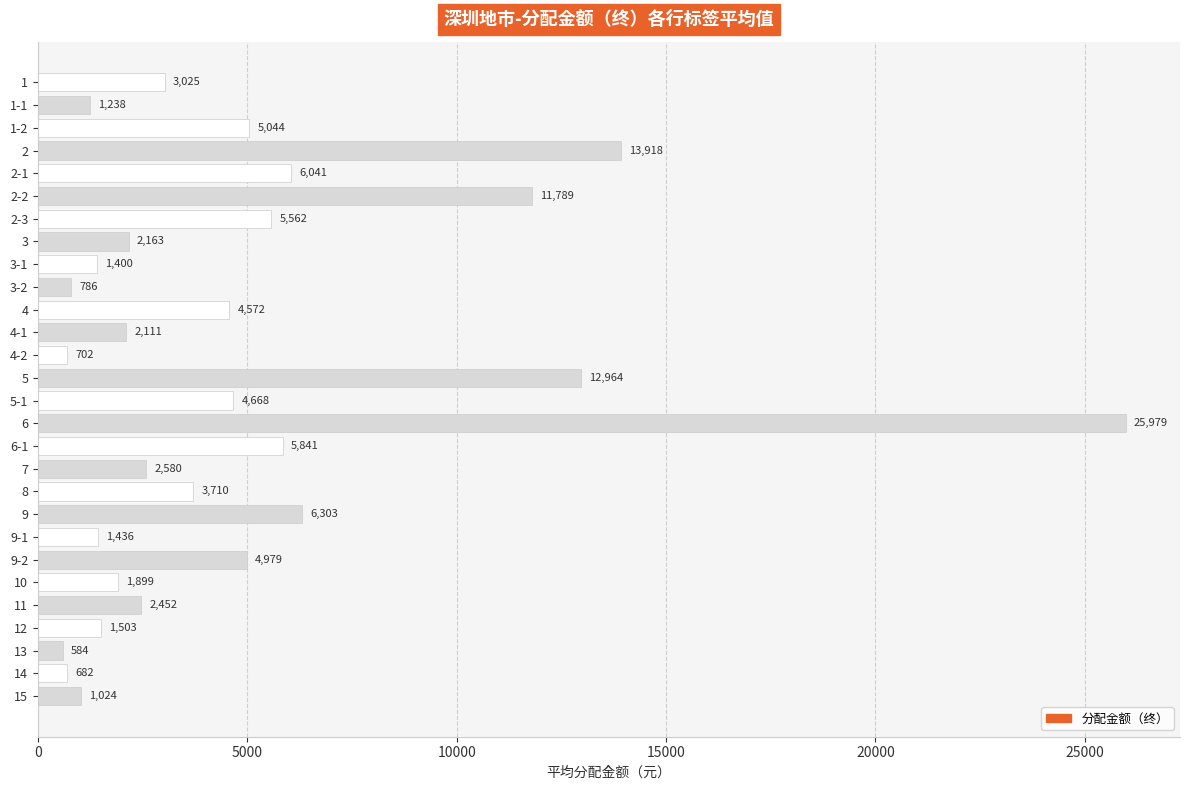

List the labels in order of value, smallest first.

13, 14, 4-2, 3-2, 15, 1-1, 3-1, 9-1, 12, 10, 4-1, 3, 11, 7, 1, 8, 4, 5-1, 9-2, 1-2, 2-3, 6-1, 2-1, 9, 2-2, 5, 2, 6